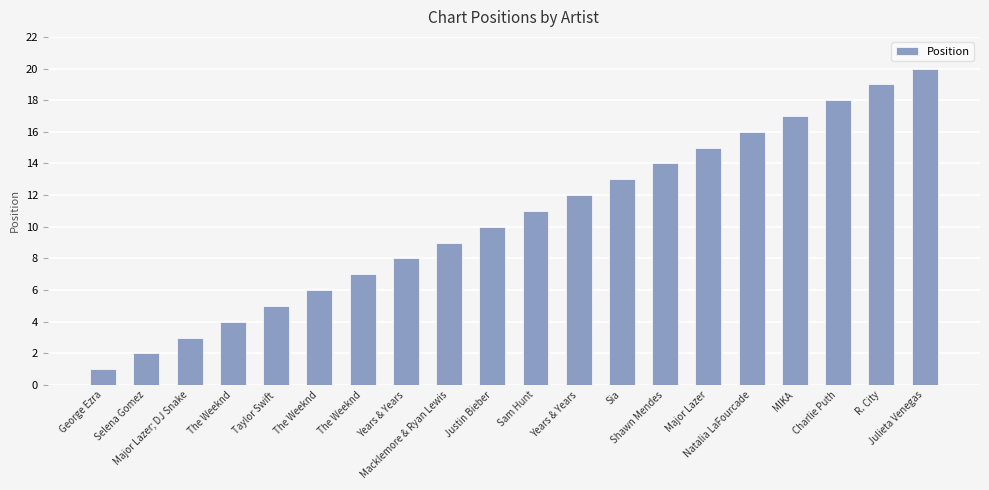

At which label is the value closest to 10?

Justin Bieber